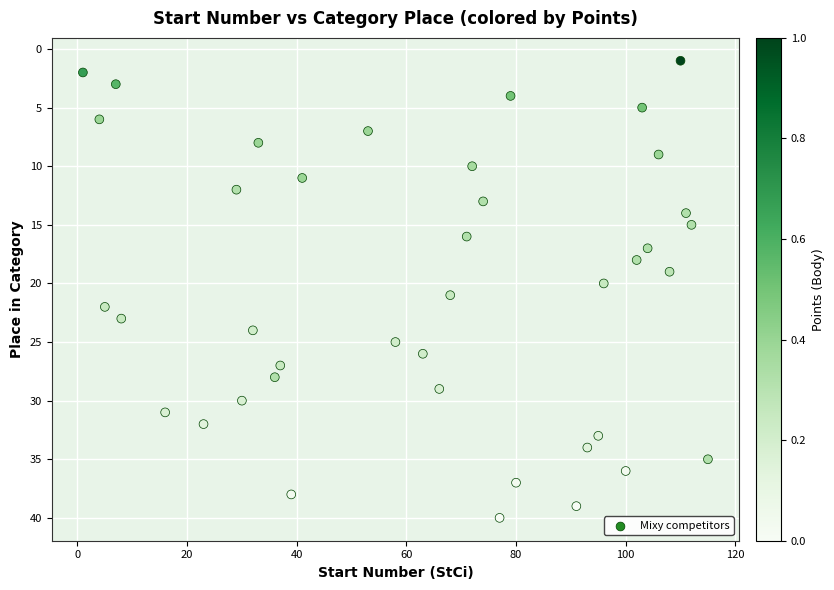

What is the range of Y values (max minus min)?

39